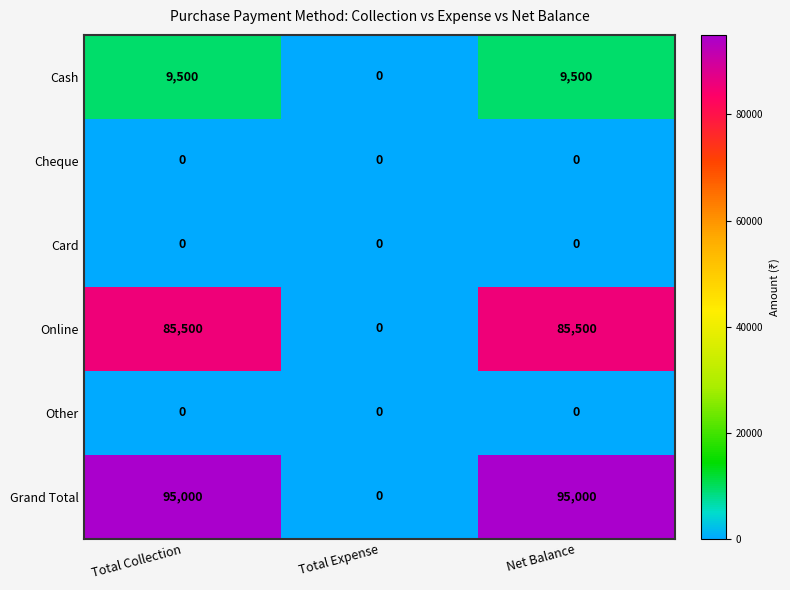

What is the total value across all series at Net Balance?

190000